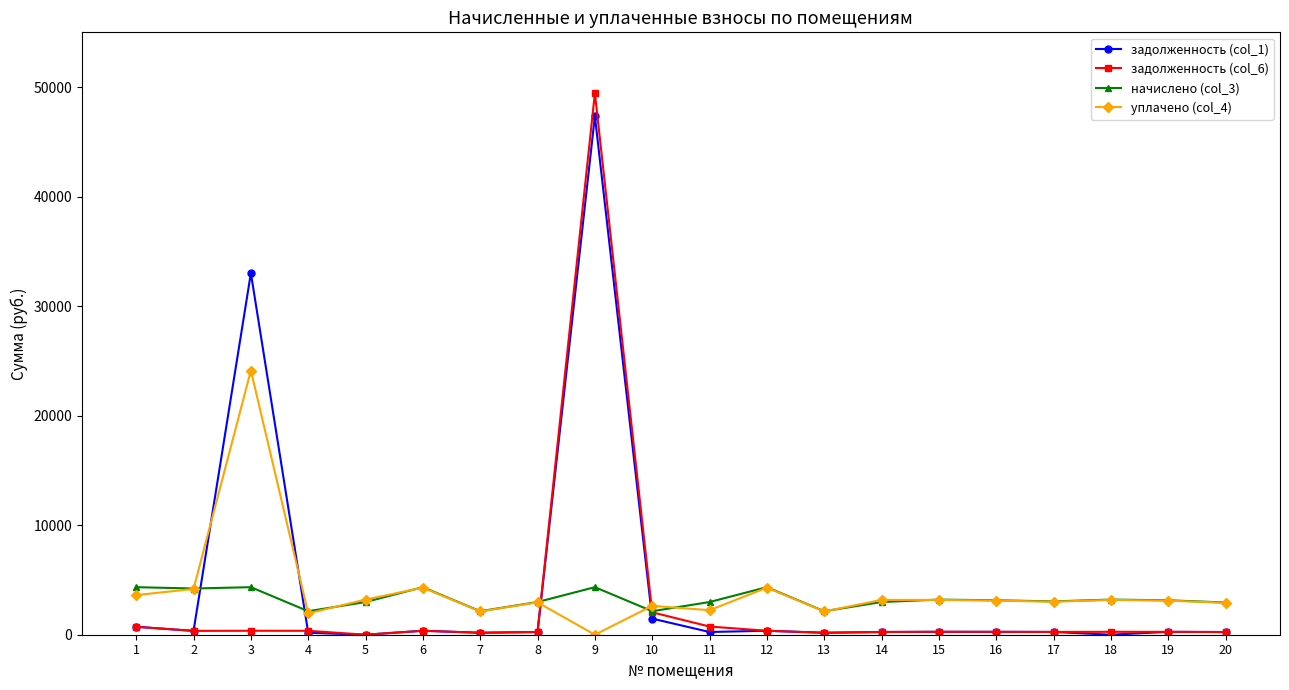

Which series has the widest spread of values?

задолженность (col_6)